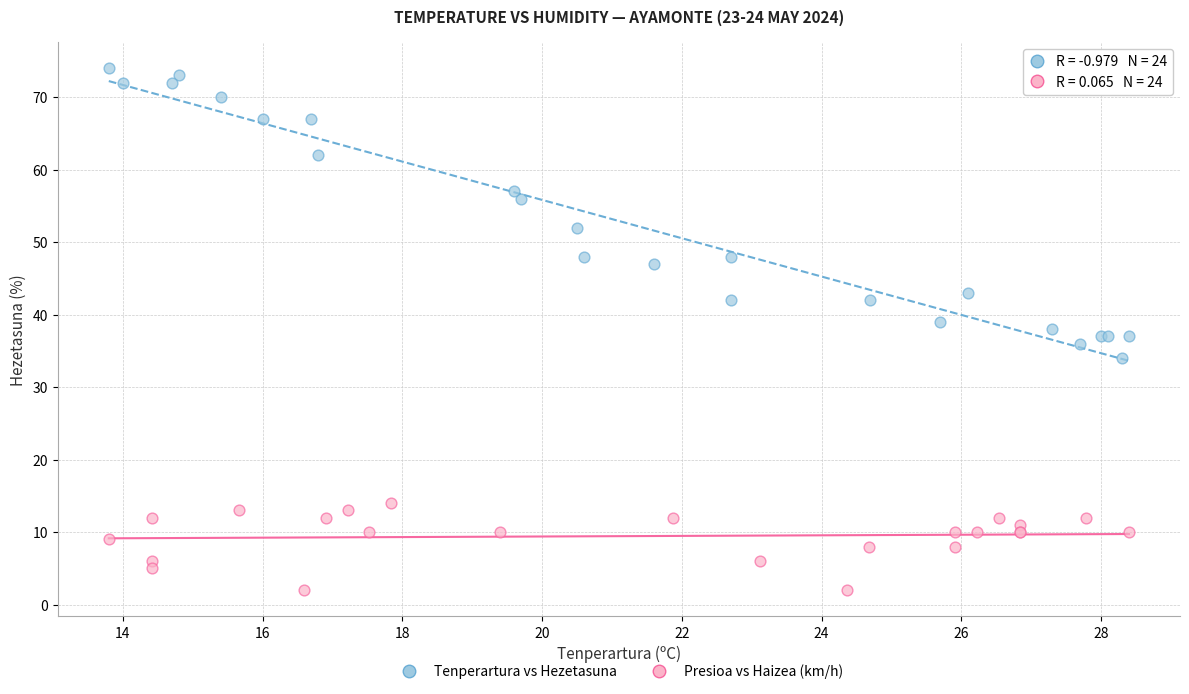

Which series has the largest Y range (max minus min)?

Tenperartura vs Hezetasuna